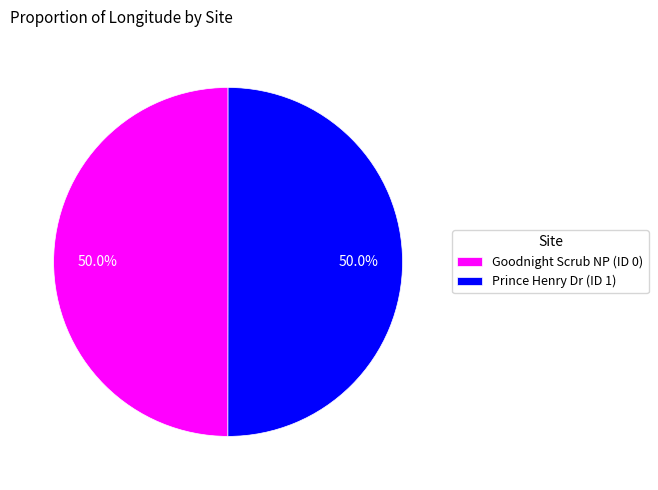

Combined, do Prince Henry Dr (ID 1) and Goodnight Scrub NP (ID 0) account for over 50%?

Yes